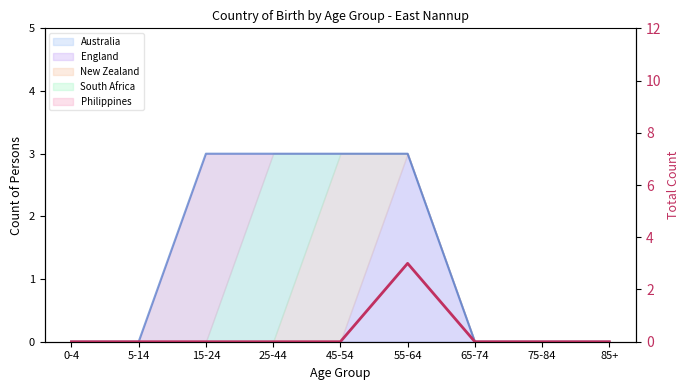

Reading left to right, what are all the values shown in this chart?

0	0	0	0	0	3	0	0	0